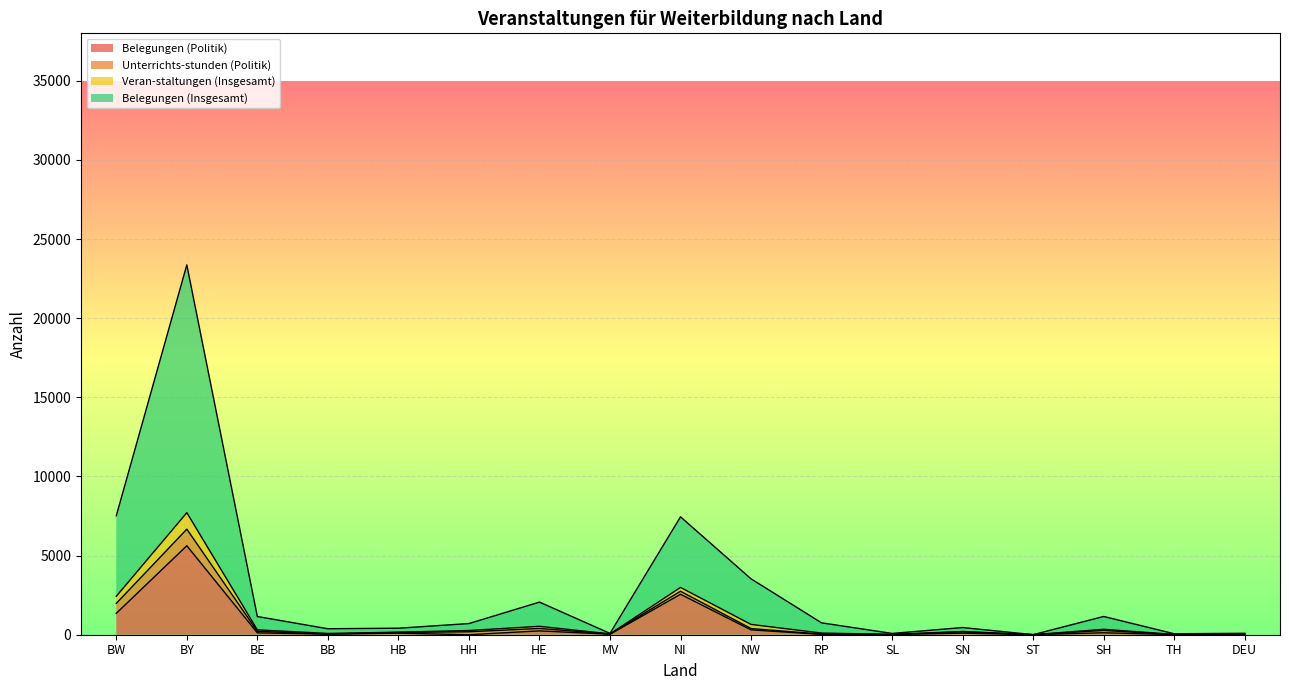

How many lines are shown in the chart?

4